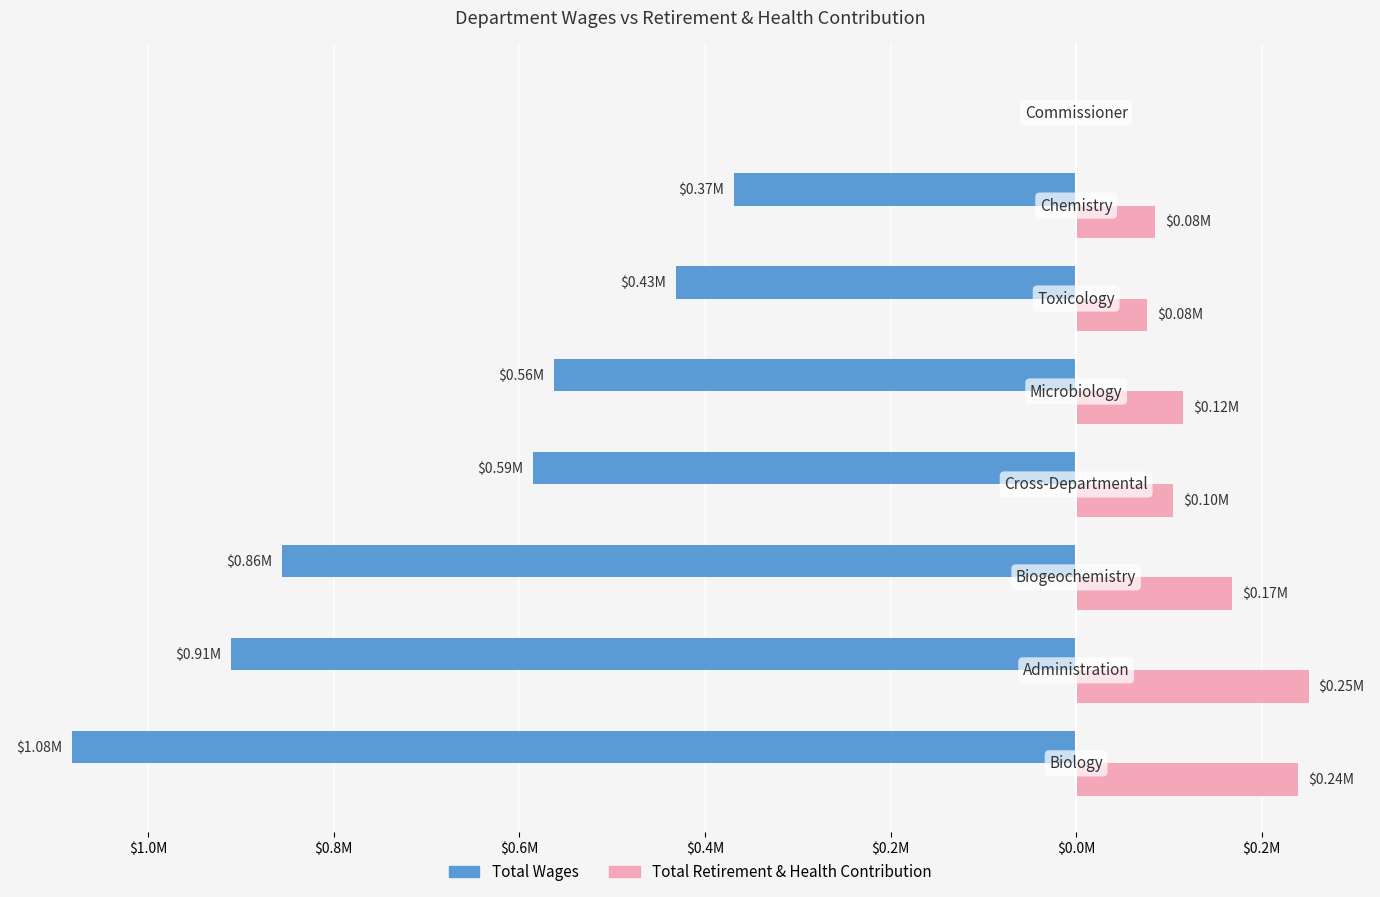

What are all the series names shown in the legend?

Total Wages, Total Retirement & Health Contribution